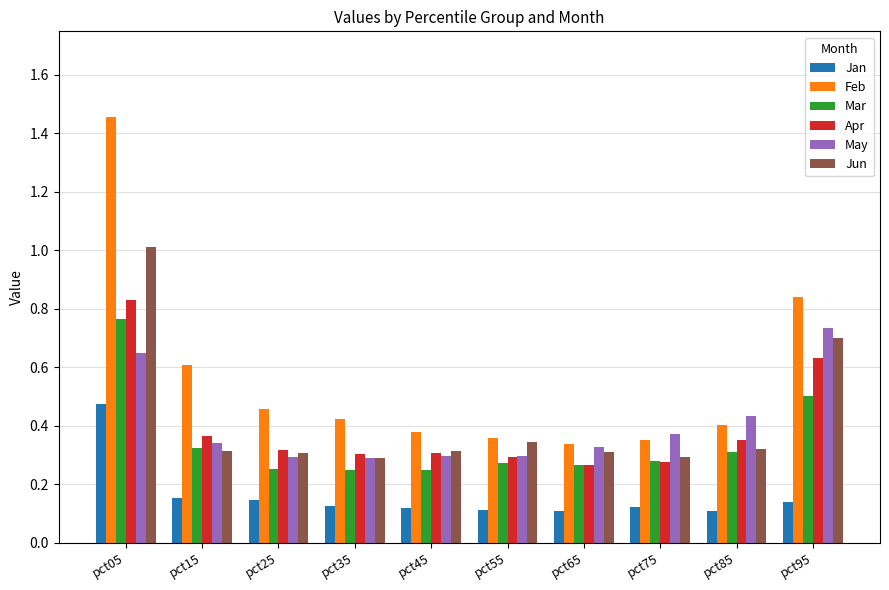

True or false: Jan has a value of 0.2 at pct65.

False